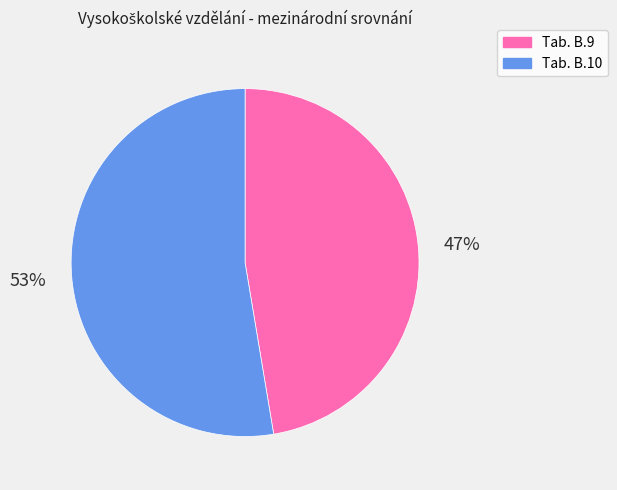

What is the smallest slice in the pie chart?

Tab. B.9